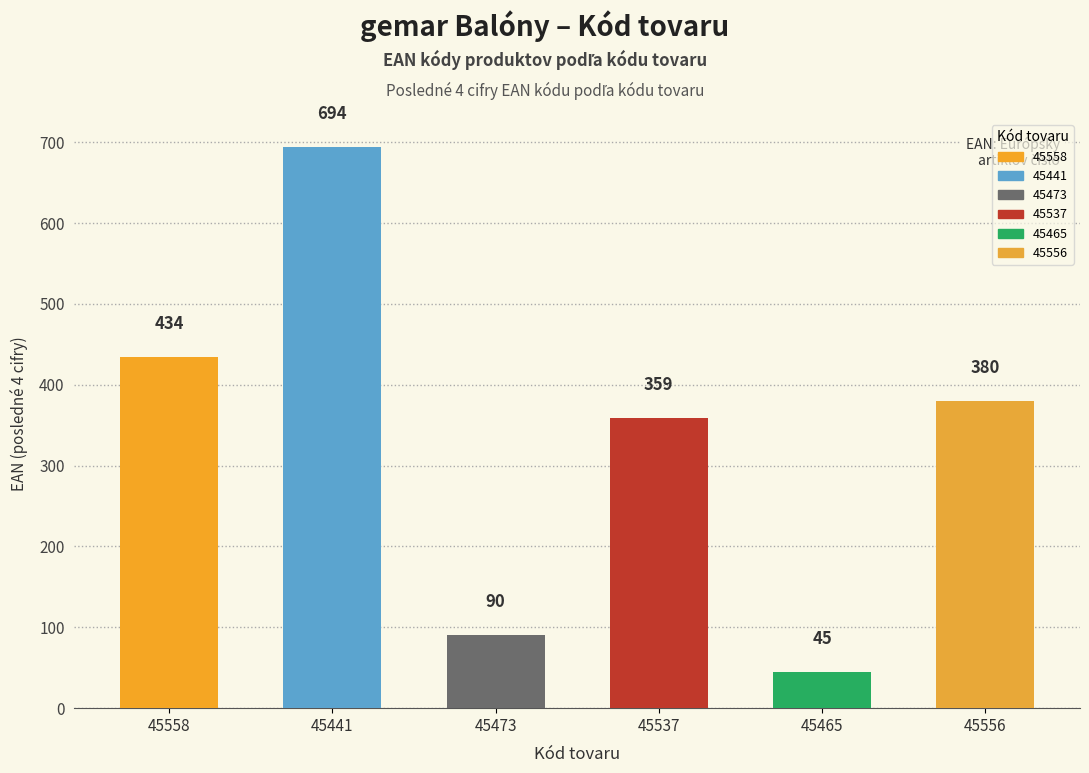

List the labels in order of value, smallest first.

45465, 45473, 45537, 45556, 45558, 45441